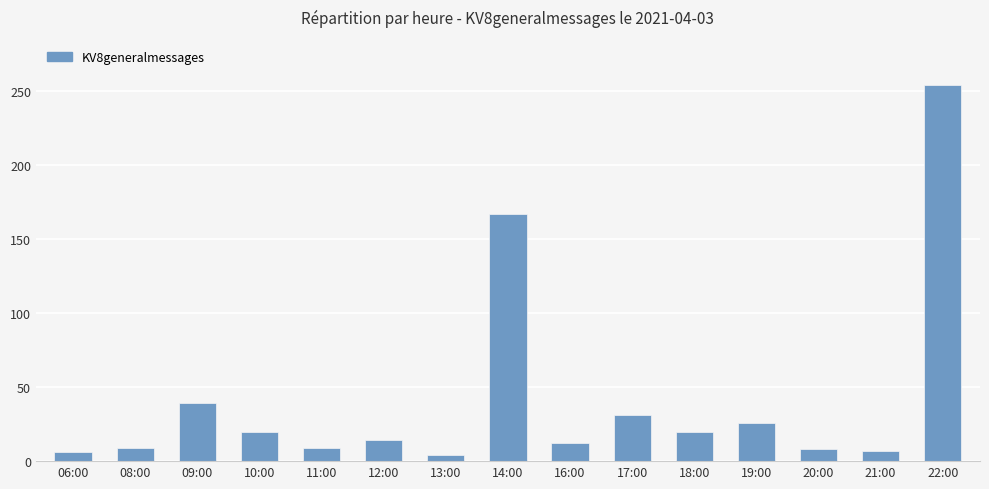

Where is the data nearest to the value 129?

14:00